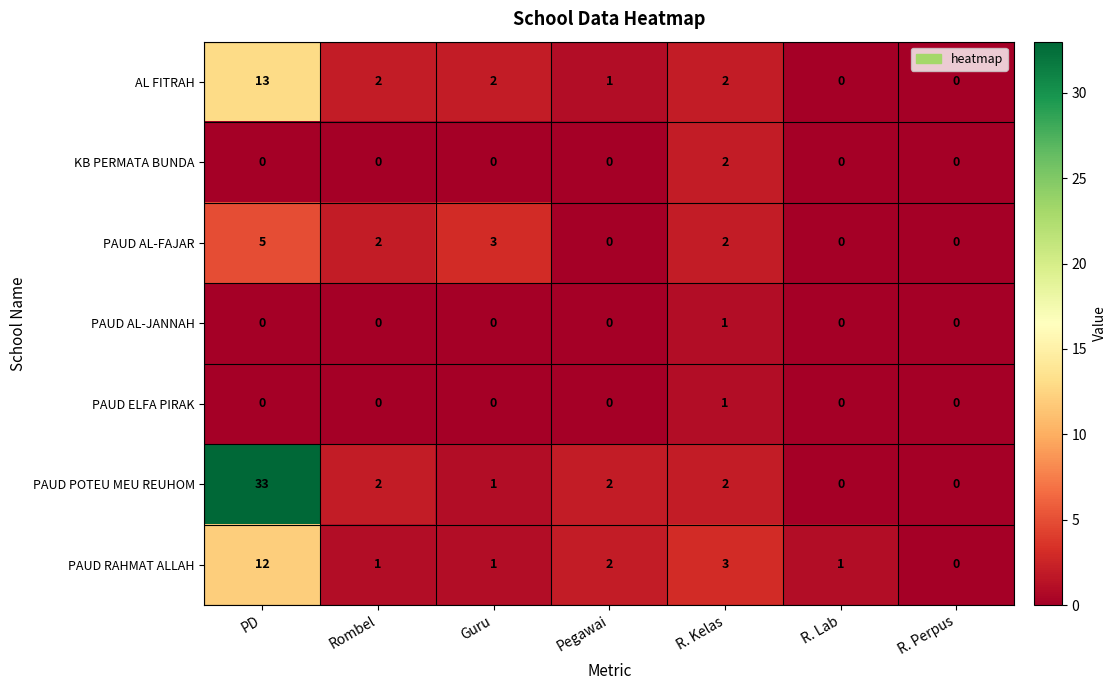

What is the spread (max minus min) of values at Pegawai?

2